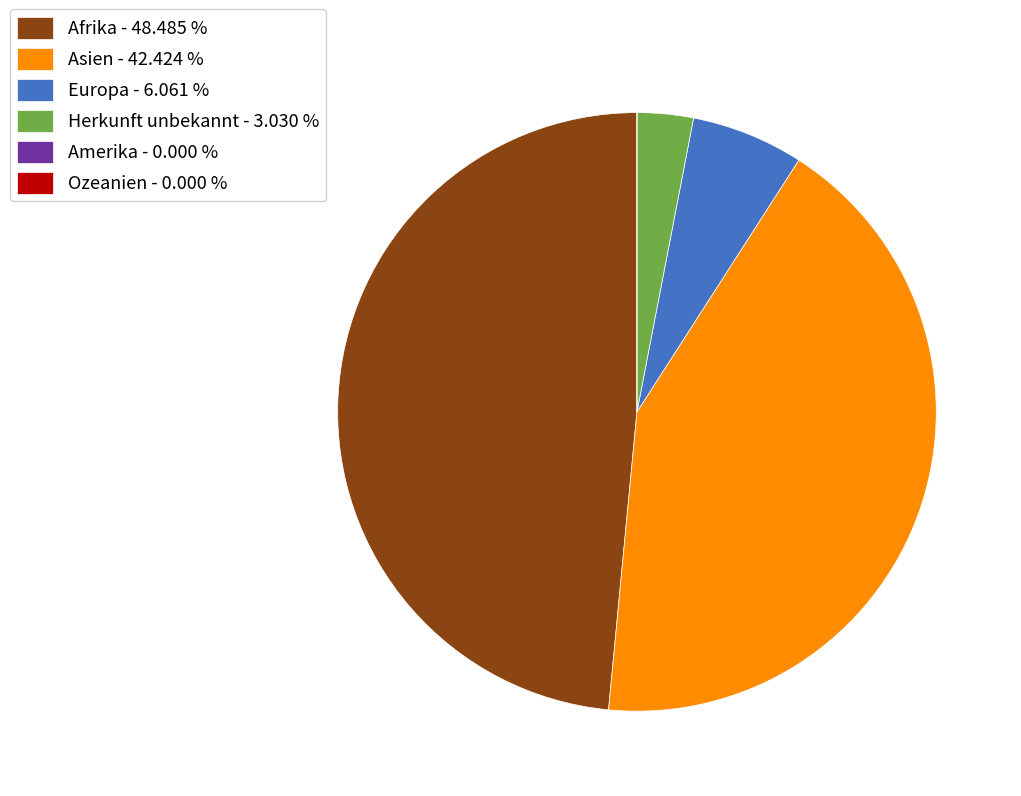

Is there a majority slice in this chart?

No